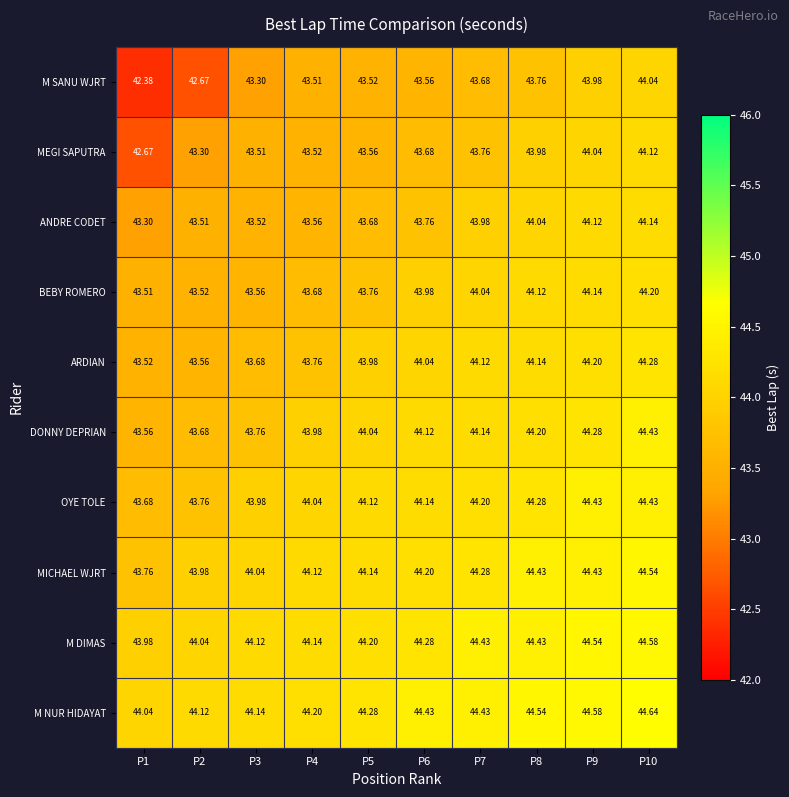

How many distinct data groups are displayed?

10